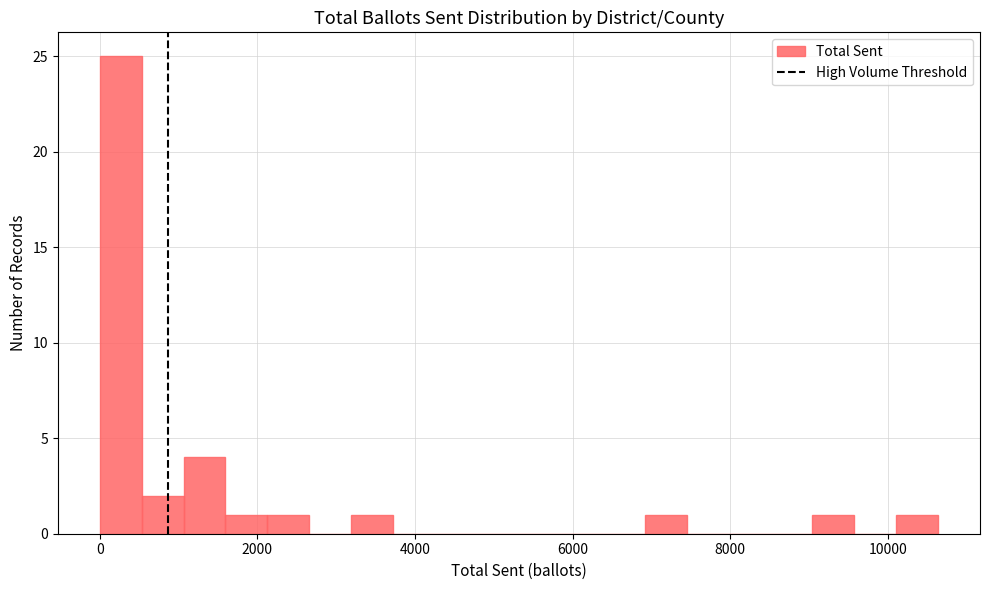

Read against the x-axis, roughly where is the centre of the tallest bar?

200